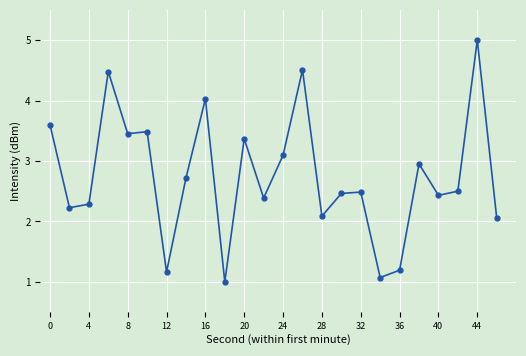

What is the maximum value shown in the chart?

5.0